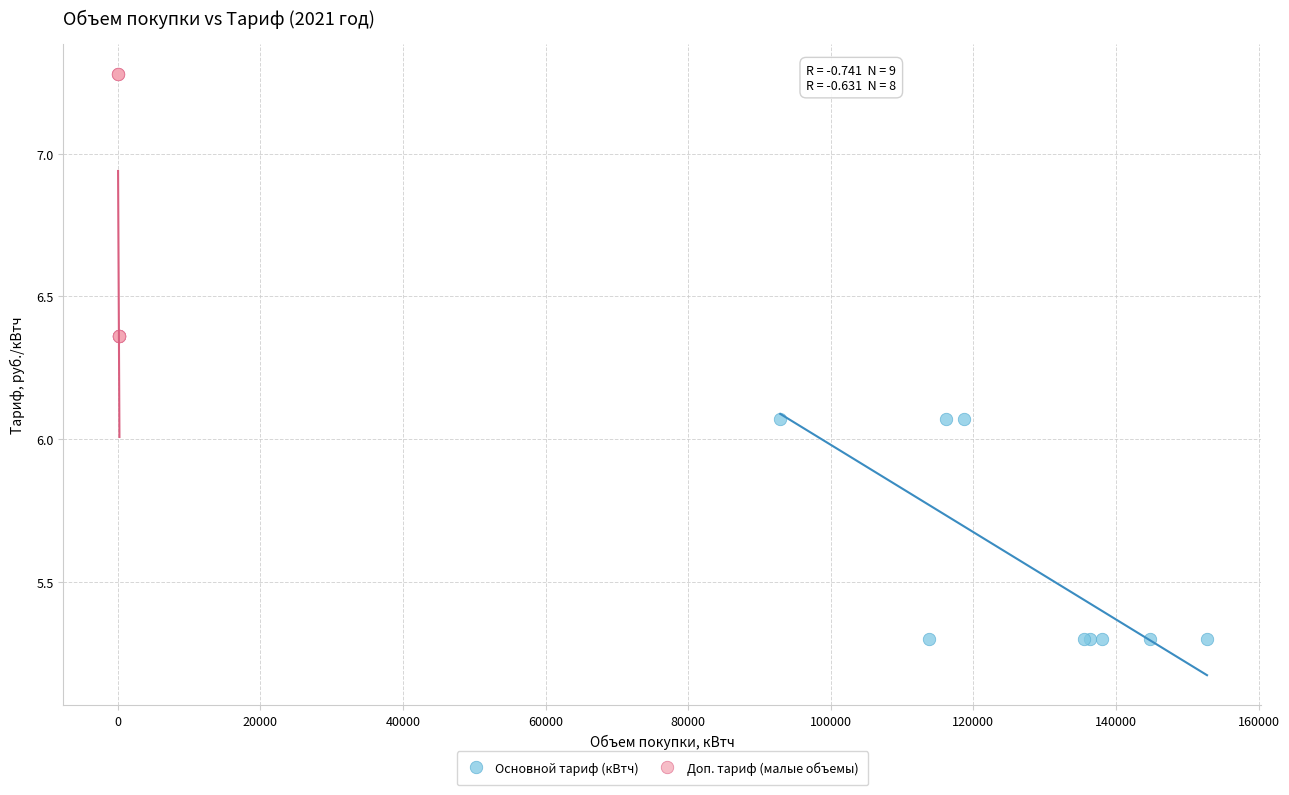

Which series contains the highest Y value?

Доп. тариф (малые объемы)